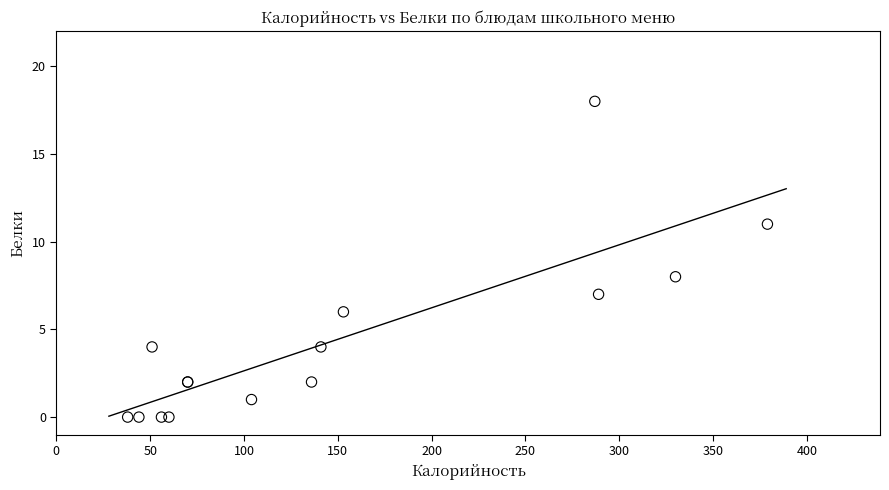

What Y value in the scatter plot is closest to 9?

8